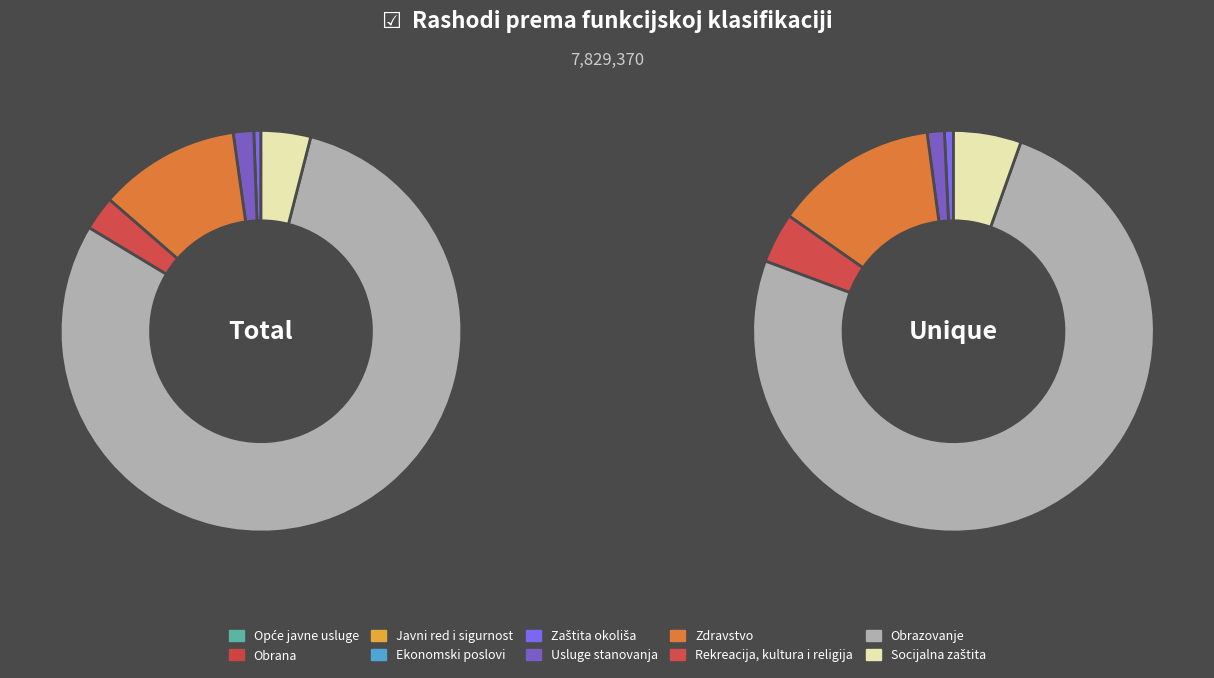

What is the total percentage of Obrazovanje and Rekreacija, kultura i religija?

82.4%